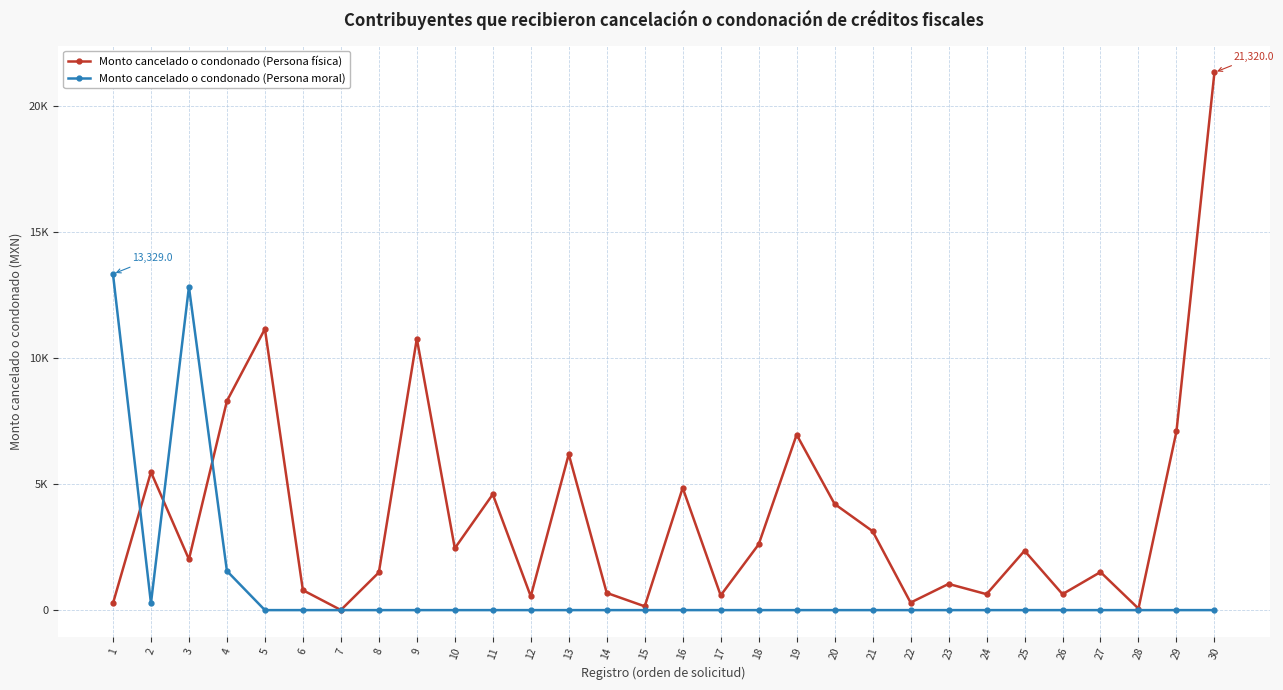

Which series has the largest range (max minus min)?

Monto cancelado o condonado (Persona física)